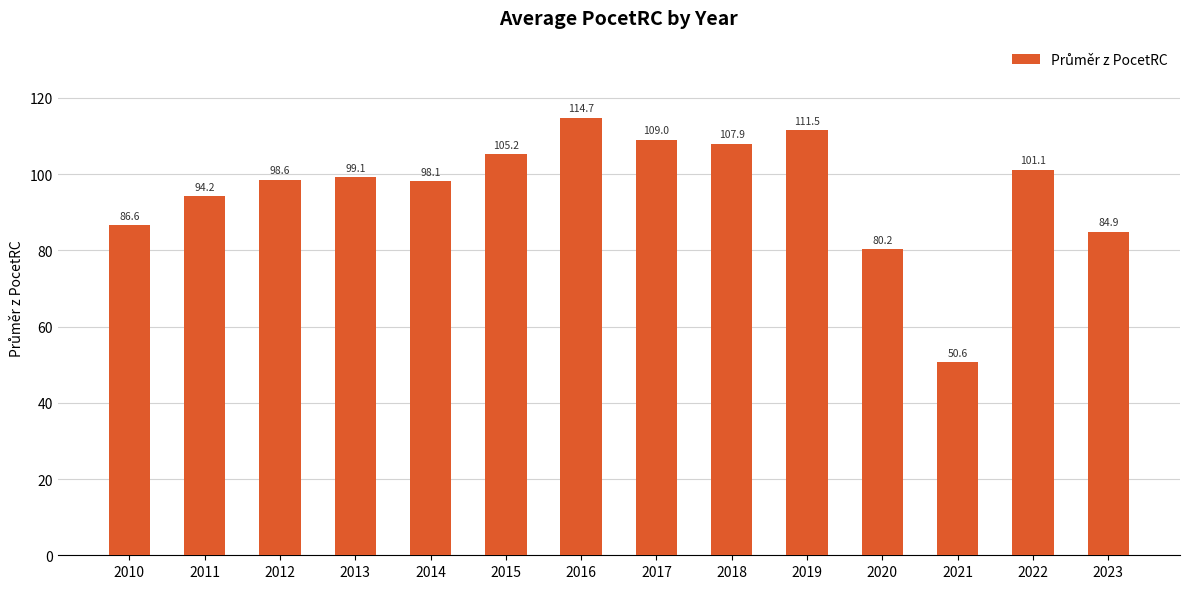

List the labels in order of value, largest first.

2016, 2019, 2017, 2018, 2015, 2022, 2013, 2012, 2014, 2011, 2010, 2023, 2020, 2021